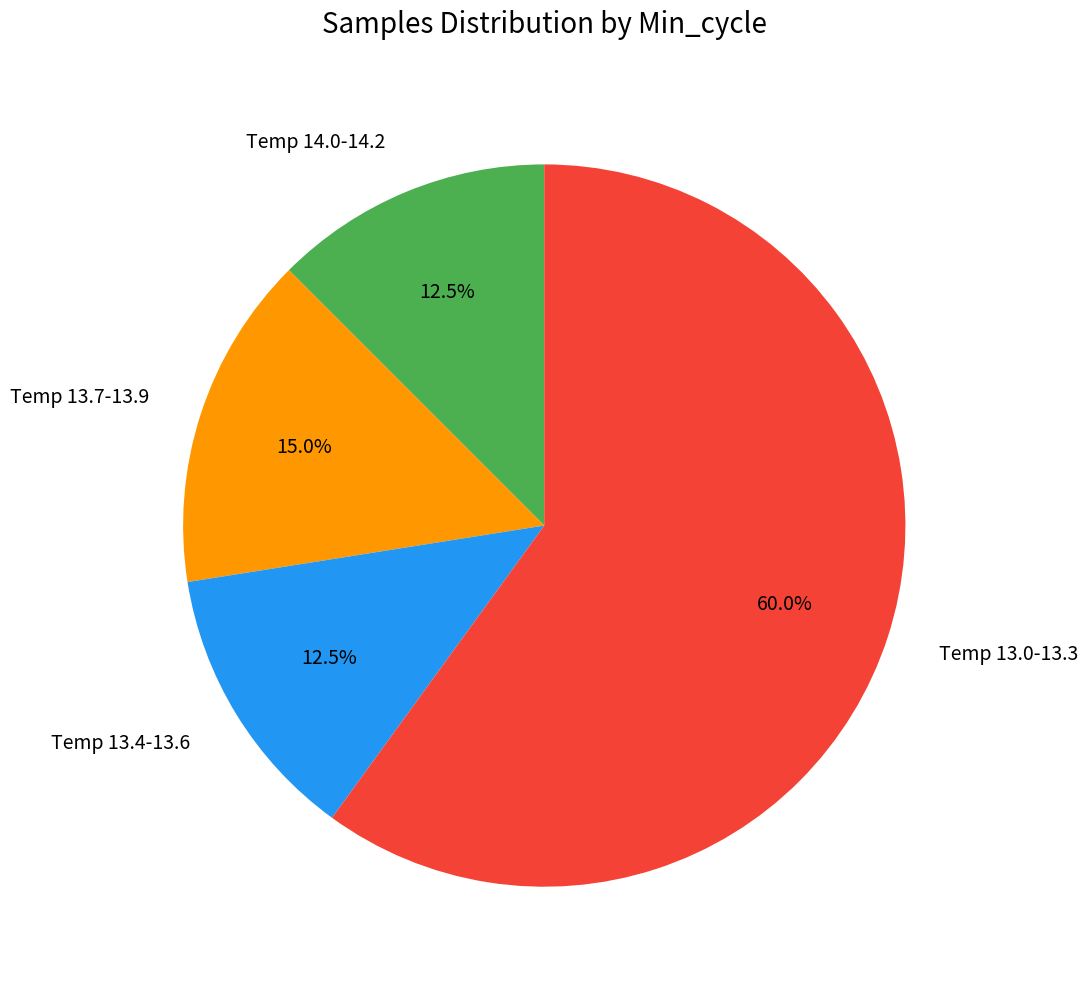

What is the ratio of the value at Temp 14.0-14.2 to the value at Temp 13.7-13.9?

0.8